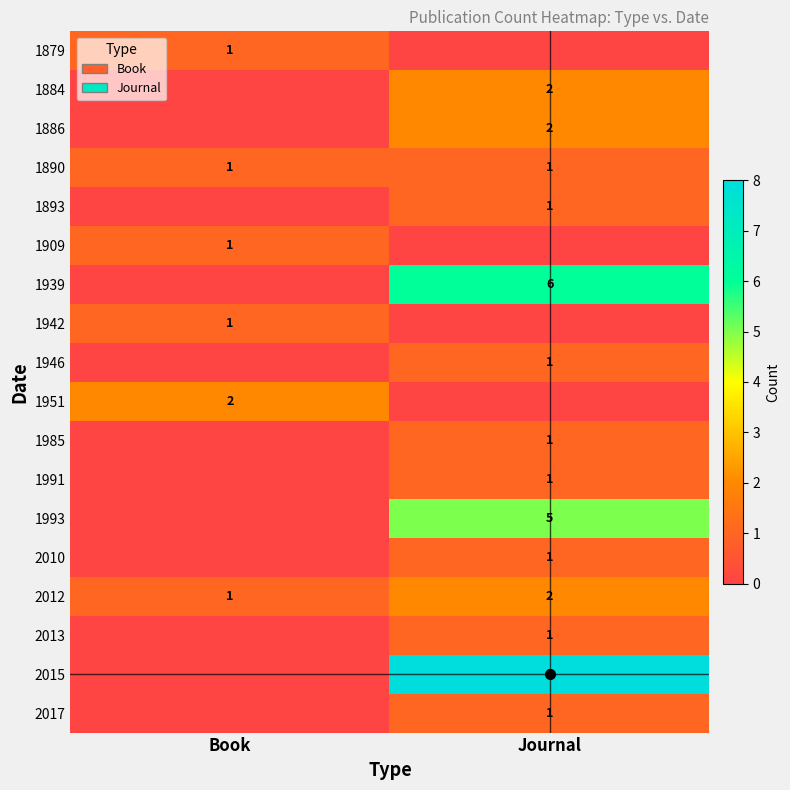

Is the value of 1893 at Book greater than the value of 1985 at Journal?

No